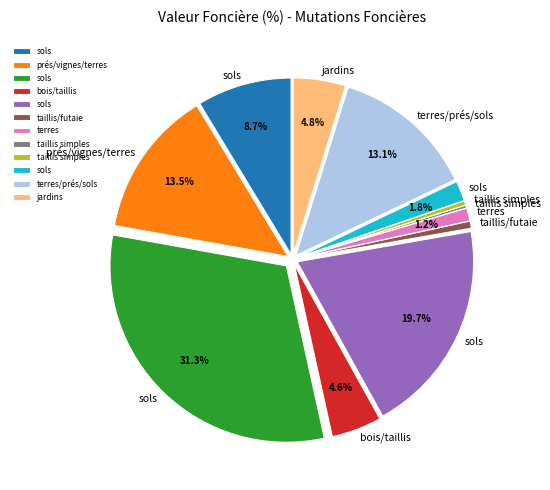

Is there a majority slice in this chart?

No